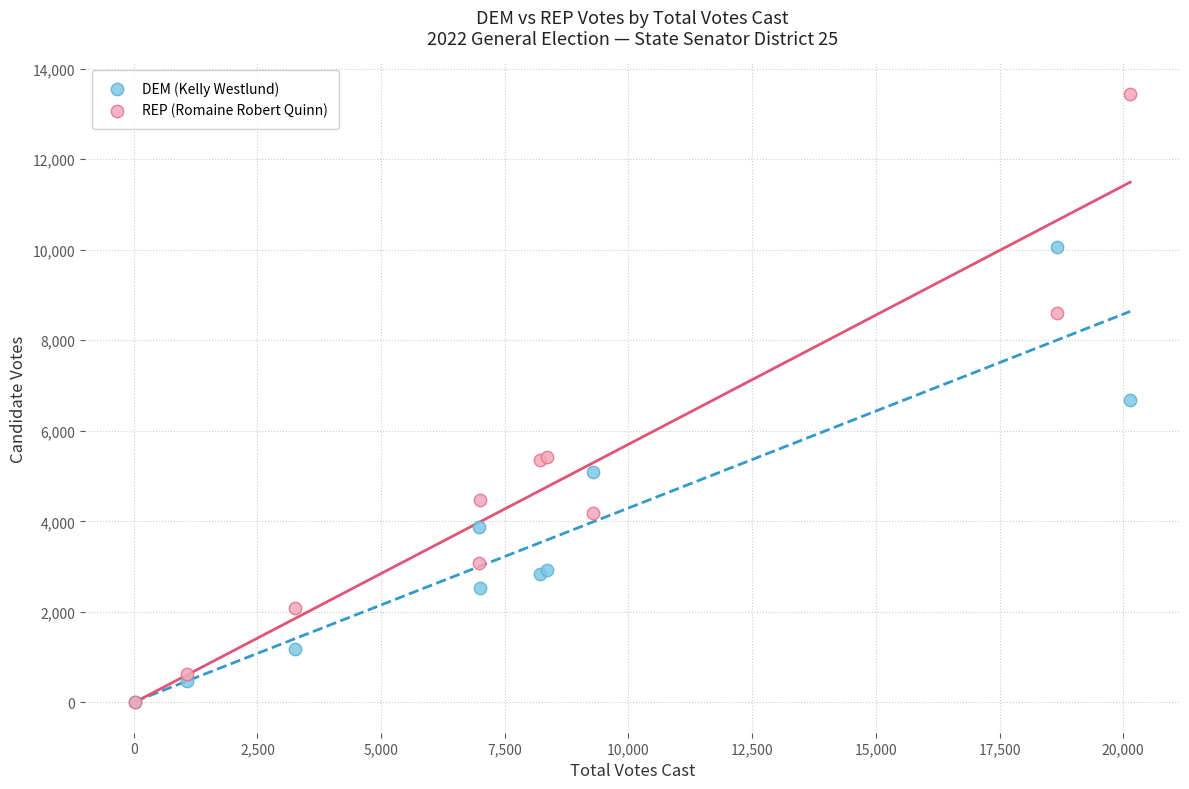

Which series reaches the maximum Y coordinate?

REP (Romaine Robert Quinn)